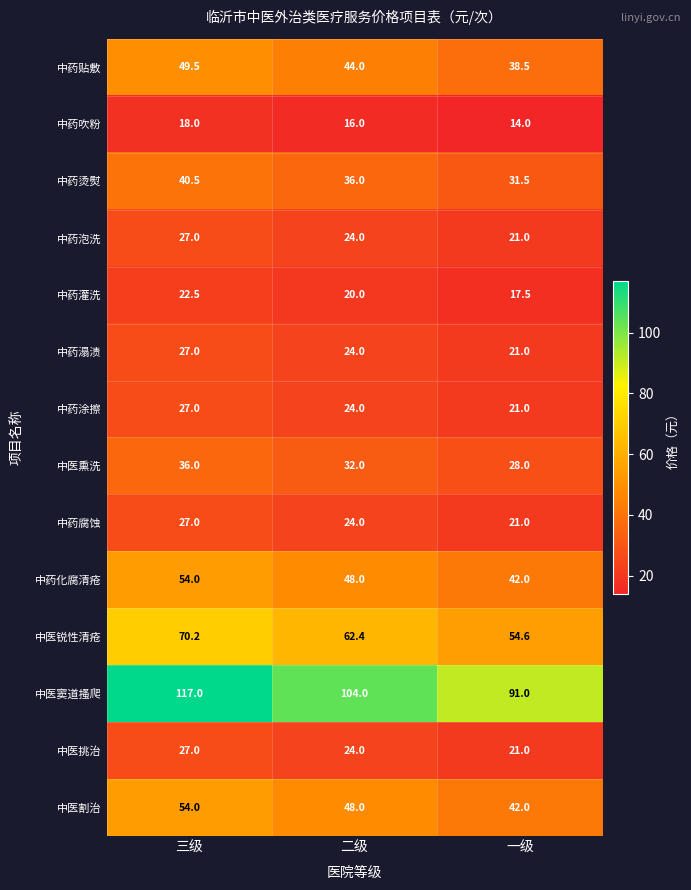

At how many categories does at least one series exceed 46?

3